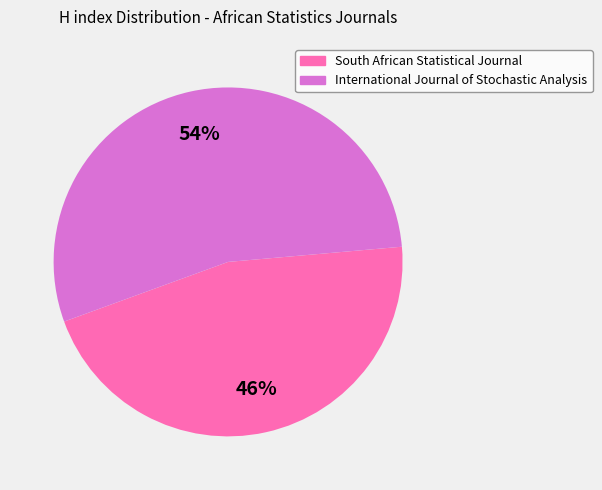

Which slice represents more than half of the pie?

International Journal of Stochastic Analysis